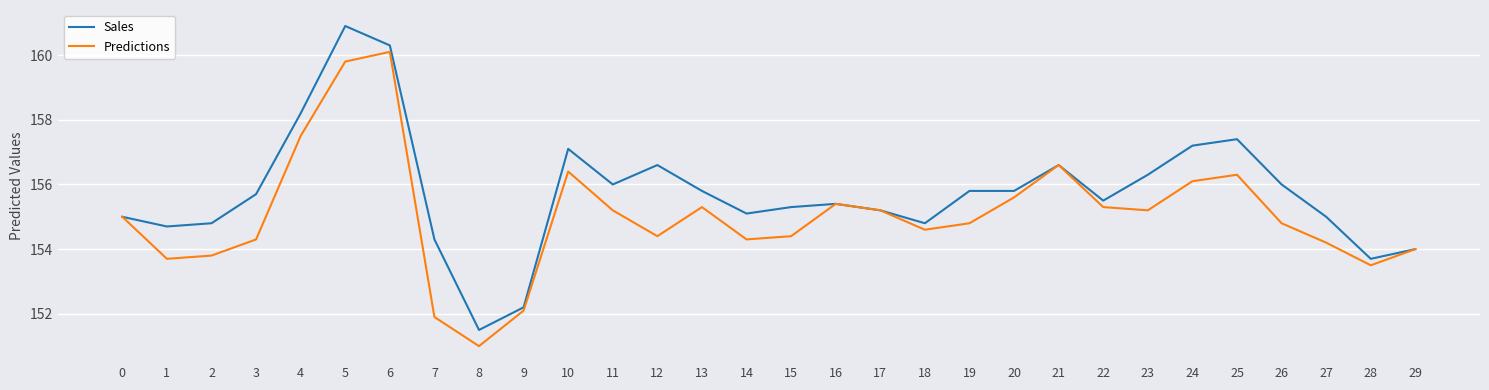

Between 4 and 6, which series saw the biggest shift?

Predictions